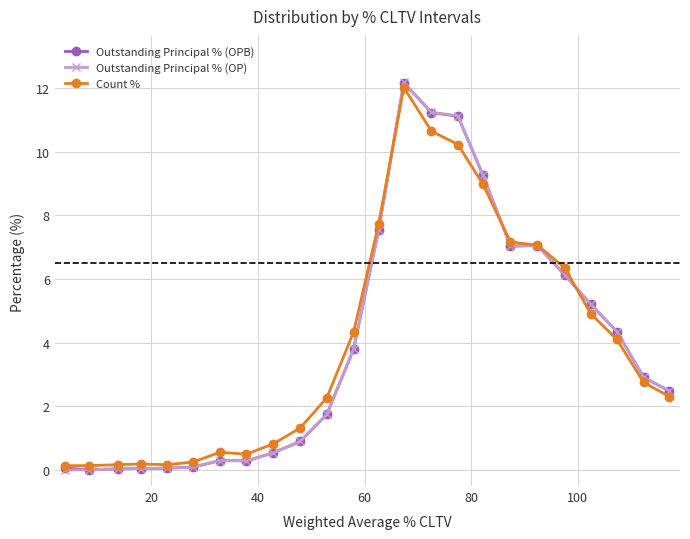

Which series has the largest range (max minus min)?

Outstanding Principal % (OP)